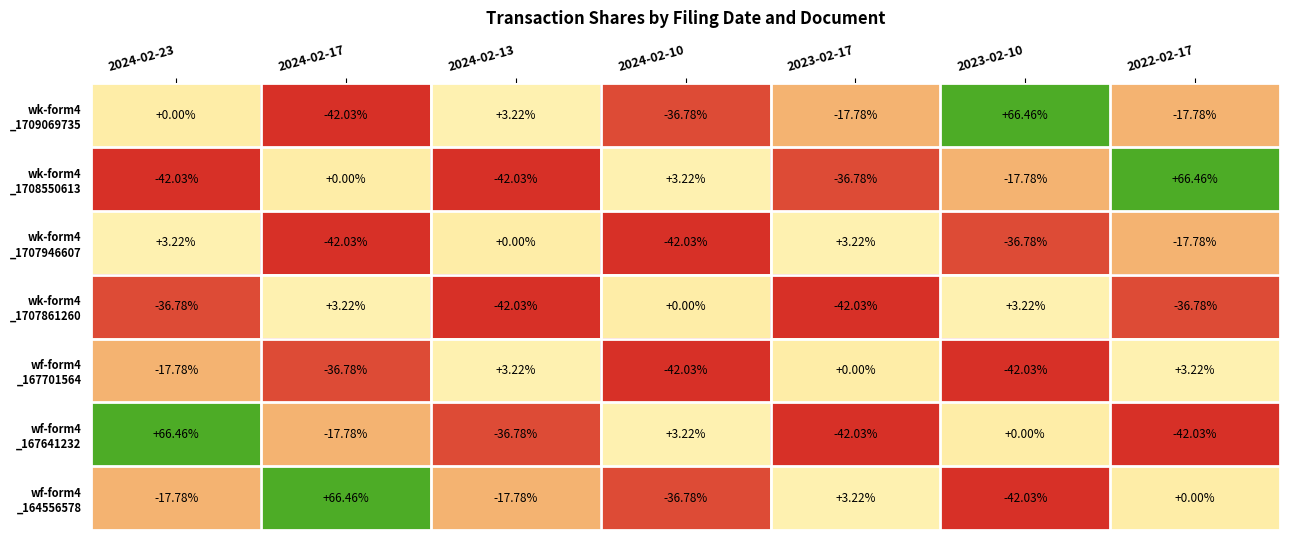

What is the spread (max minus min) of values at 2022-02-17?

108.5